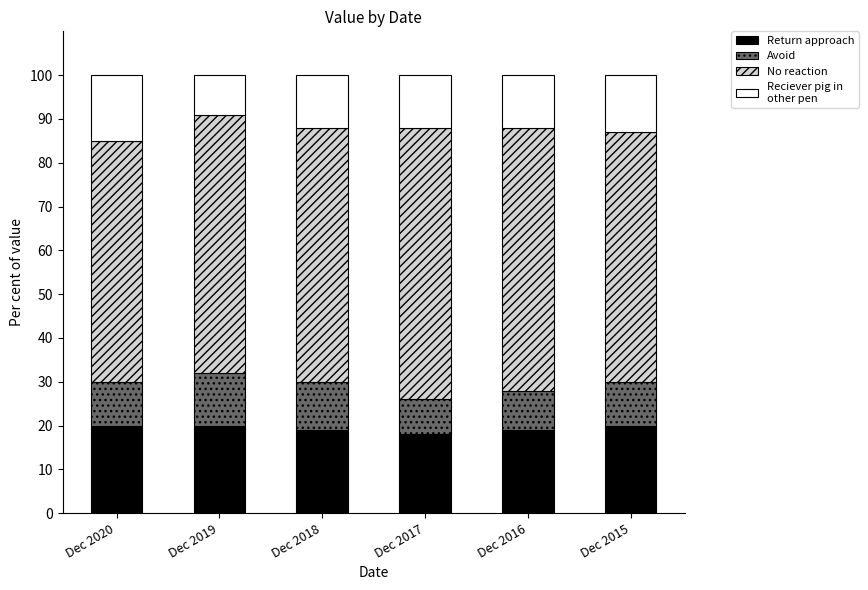

How many bars are there in total?

6